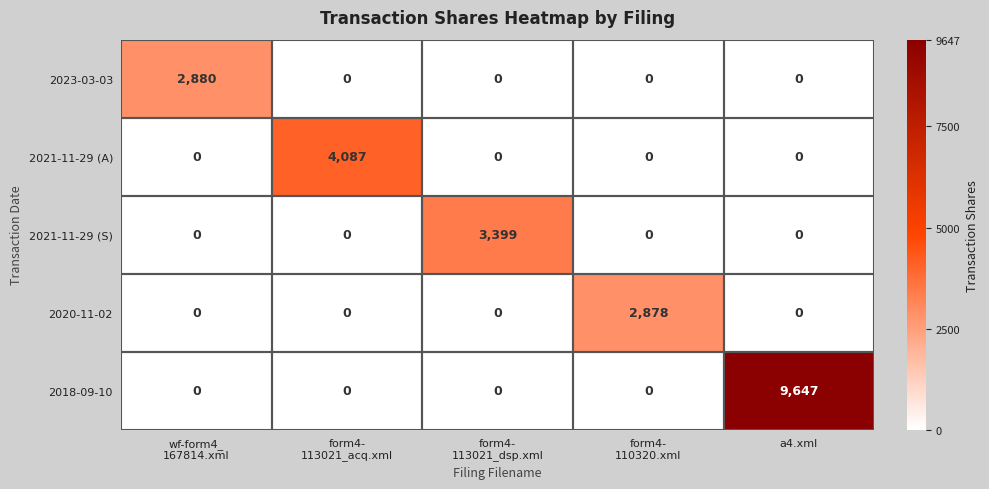

True or false: 2023-03-03 has a value of 1343 at a4.xml.

False